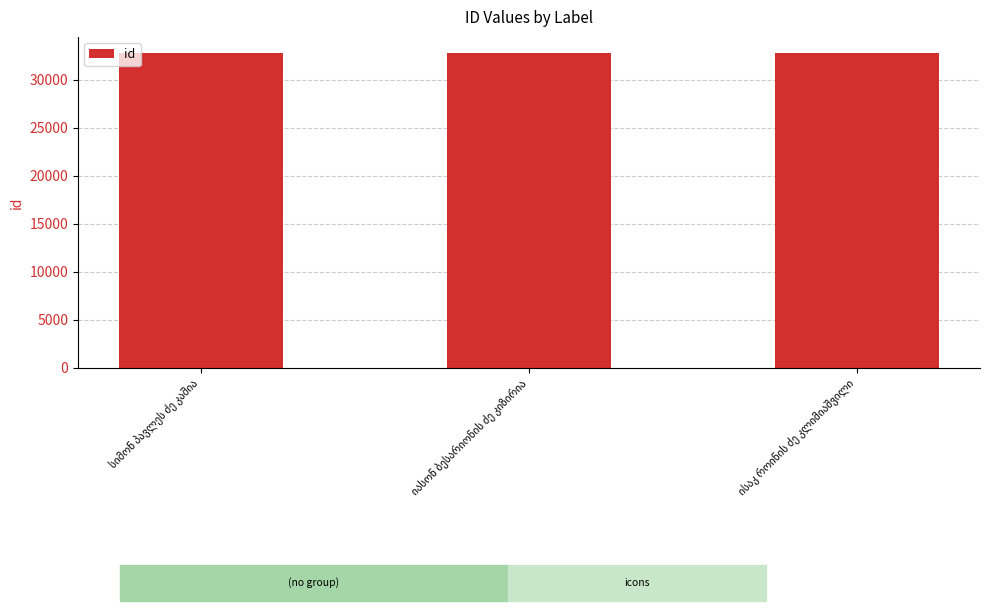

What is the minimum value shown in the chart?

32825